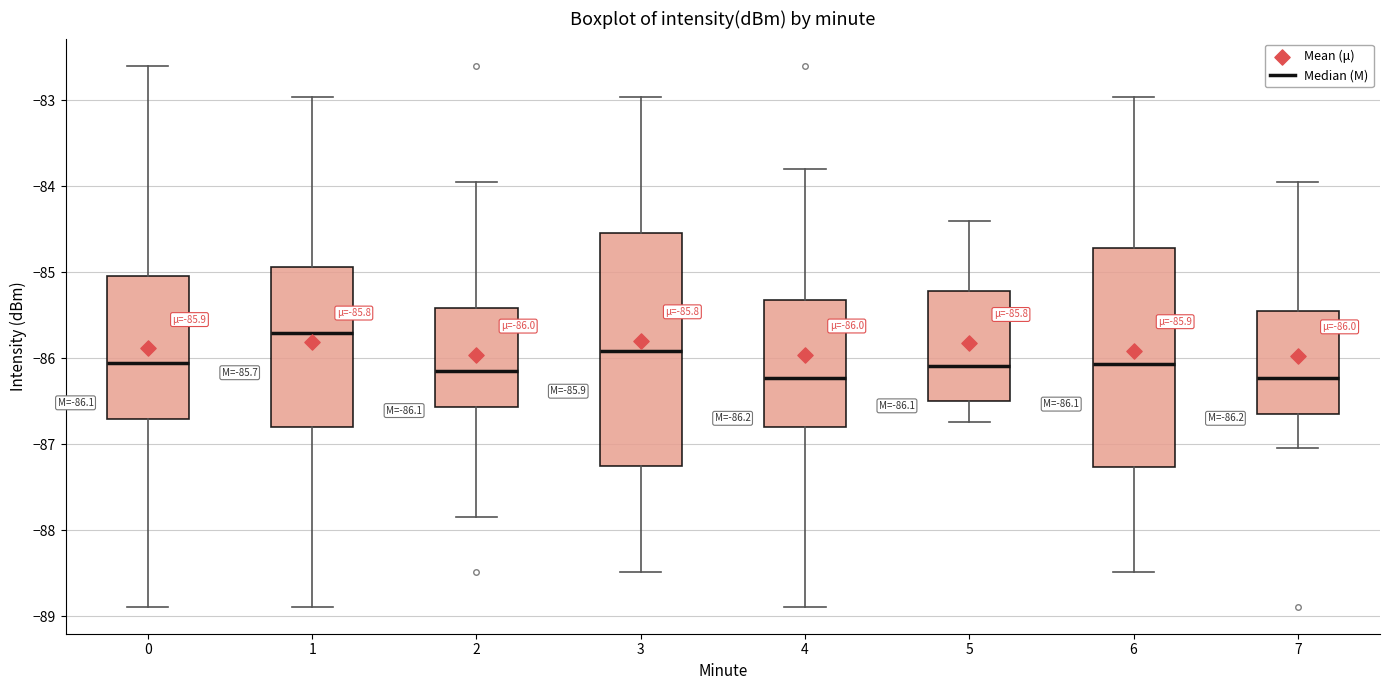

Comparing the boxes themselves (not the whiskers), which one is the tallest?

3